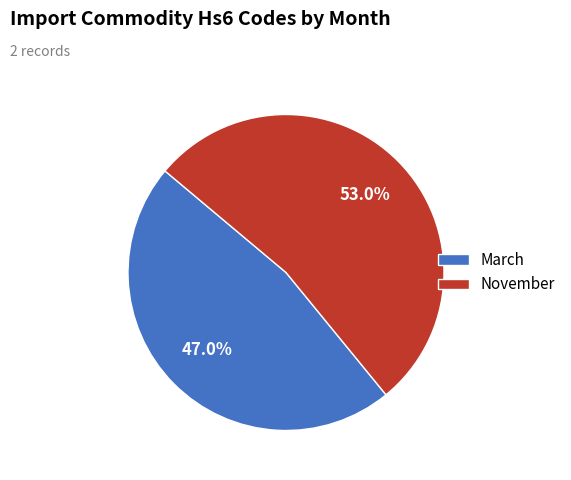

Which category has the smallest portion of the pie?

March